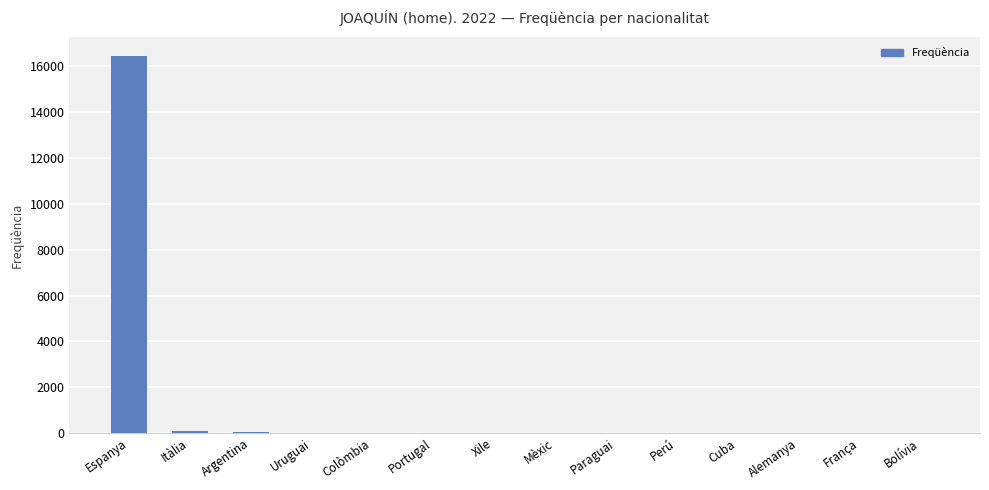

The value at Alemanya is 5. True or false?

True